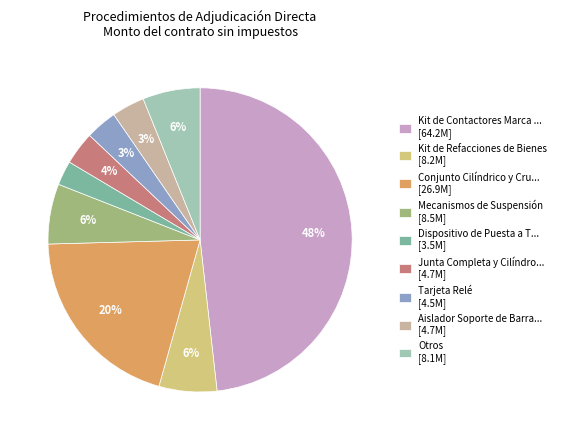

To the nearest percent, what portion does Kit de Contactores Marca ... [64.2M] represent?

48%